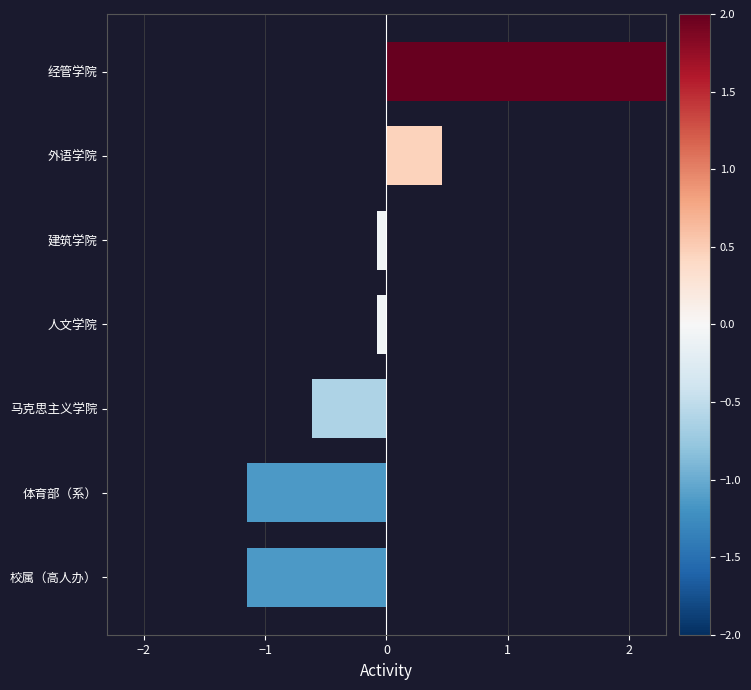

Reading left to right, list all the values displayed in this chart.

-1.2	-1.2	-0.6	-0.1	-0.1	0.5	2.6